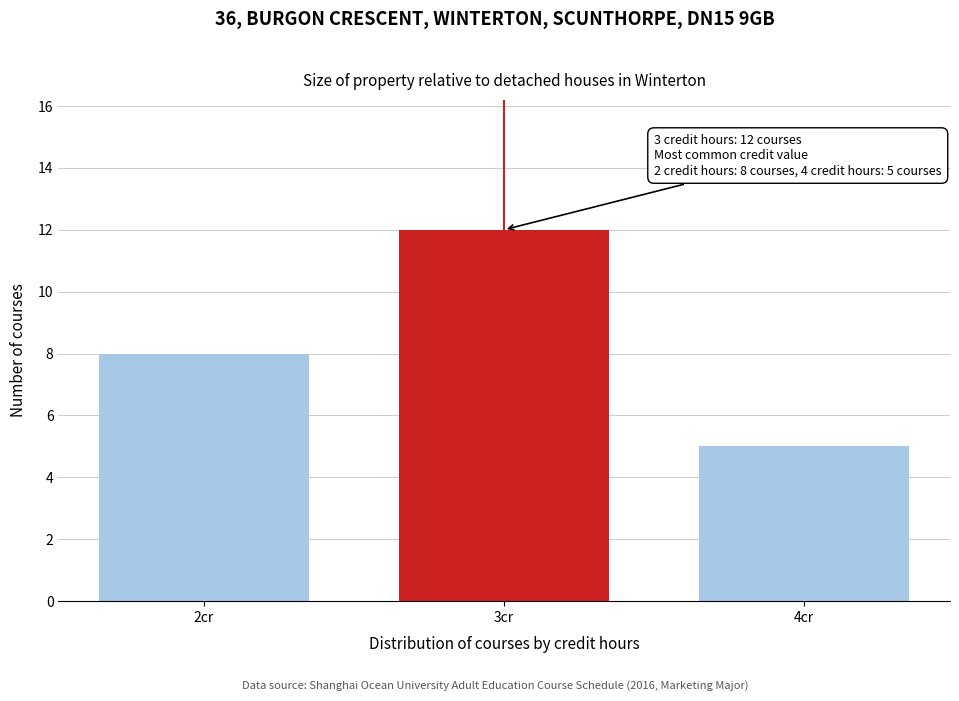

Reading right to left, extract all data points from this chart.

4cr=5	3cr=12	2cr=8